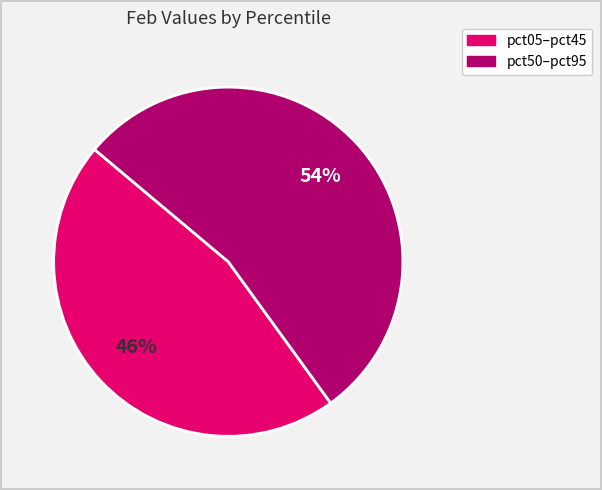

To the nearest percent, what is the average slice percentage?

50%